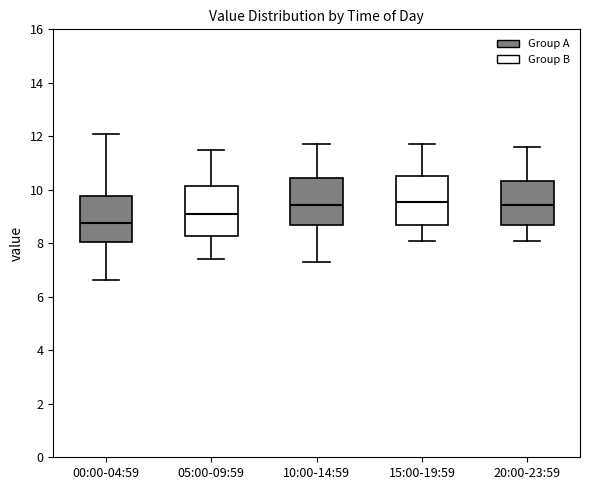

Which box's median line is the lowest?

00:00-04:59